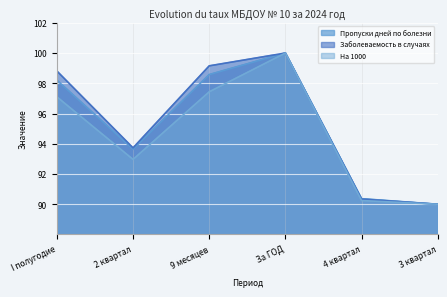

What position from the left is I полугодие?

1